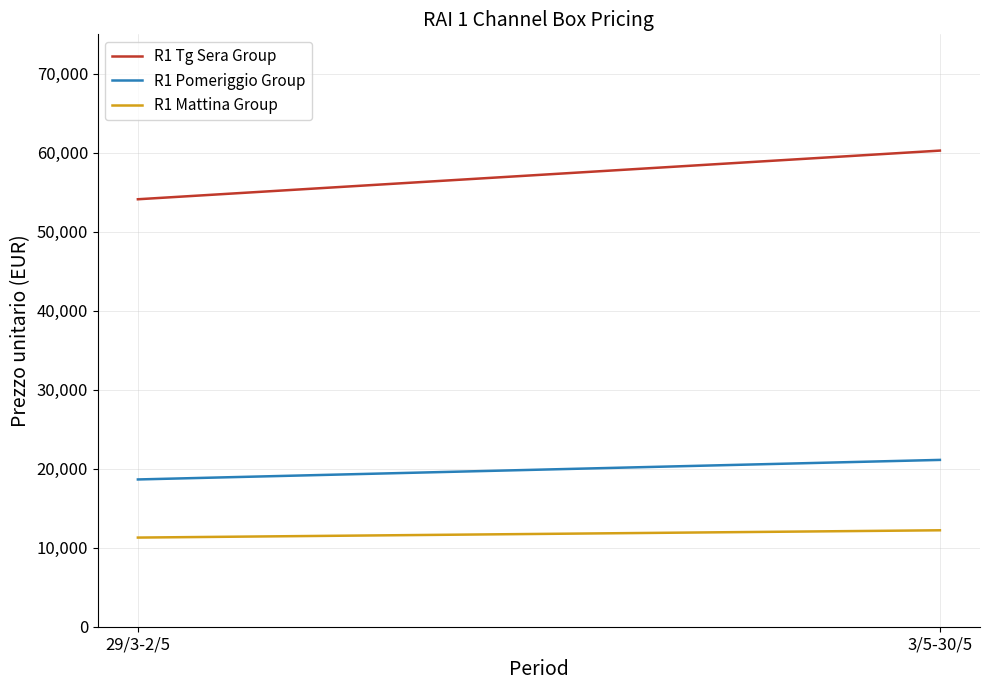

What are all the series names shown in the legend?

R1 Tg Sera Group, R1 Pomeriggio Group, R1 Mattina Group